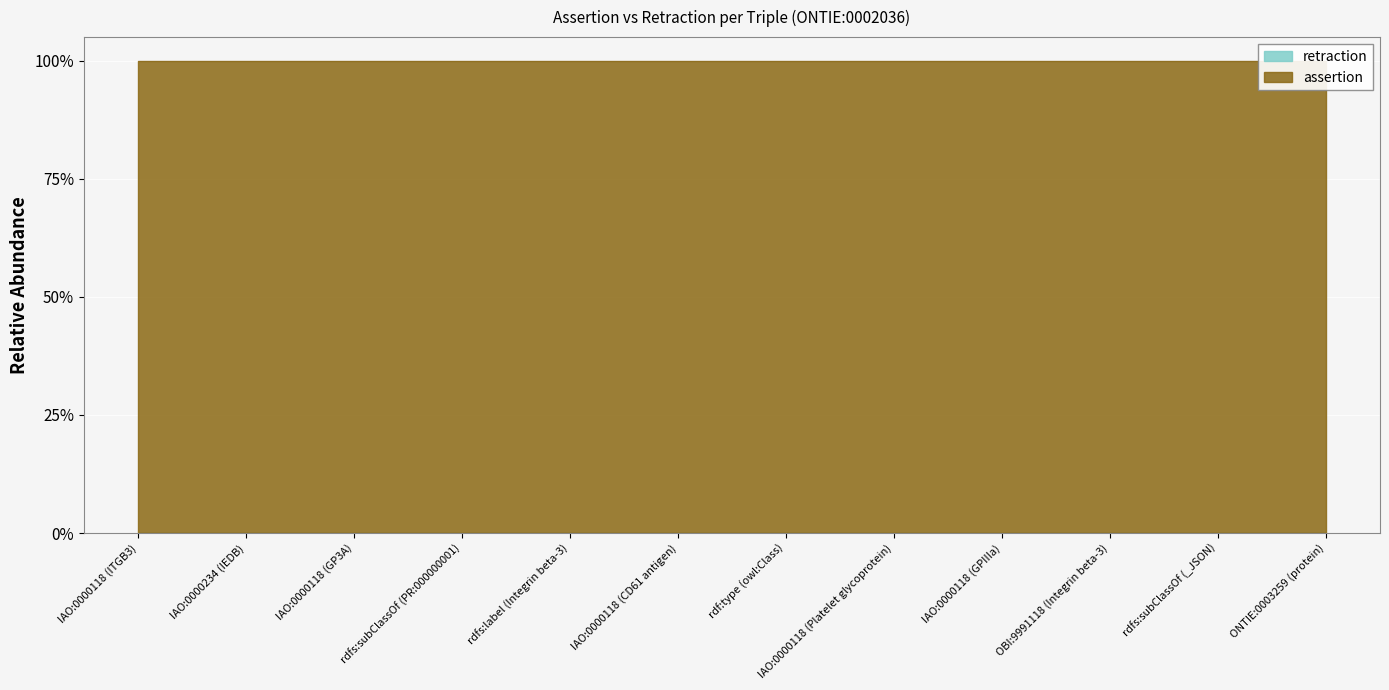

Reading left to right, what are all the values shown in this chart?

assertion: IAO:0000118 (ITGB3)=1	IAO:0000234 (IEDB)=1	IAO:0000118 (GP3A)=1	rdfs:subClassOf (PR:000000001)=1	rdfs:label (Integrin beta-3)=1	IAO:0000118 (CD61 antigen)=1	rdf:type (owl:Class)=1	IAO:0000118 (Platelet glycoprotein)=1	IAO:0000118 (GPIIIa)=1	OBI:9991118 (Integrin beta-3)=1	rdfs:subClassOf (_JSON)=1	ONTIE:0003259 (protein)=1
retraction: IAO:0000118 (ITGB3)=0	IAO:0000234 (IEDB)=0	IAO:0000118 (GP3A)=0	rdfs:subClassOf (PR:000000001)=0	rdfs:label (Integrin beta-3)=0	IAO:0000118 (CD61 antigen)=0	rdf:type (owl:Class)=0	IAO:0000118 (Platelet glycoprotein)=0	IAO:0000118 (GPIIIa)=0	OBI:9991118 (Integrin beta-3)=0	rdfs:subClassOf (_JSON)=0	ONTIE:0003259 (protein)=0